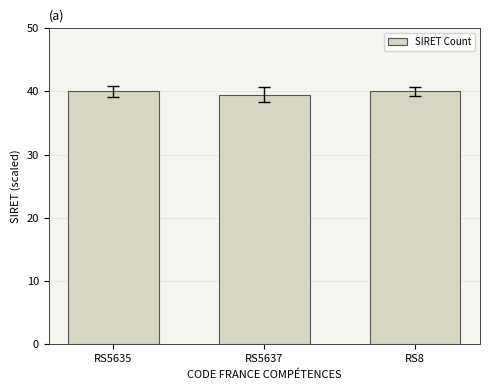

Is it true that the value at RS5635 is 40.0?

True